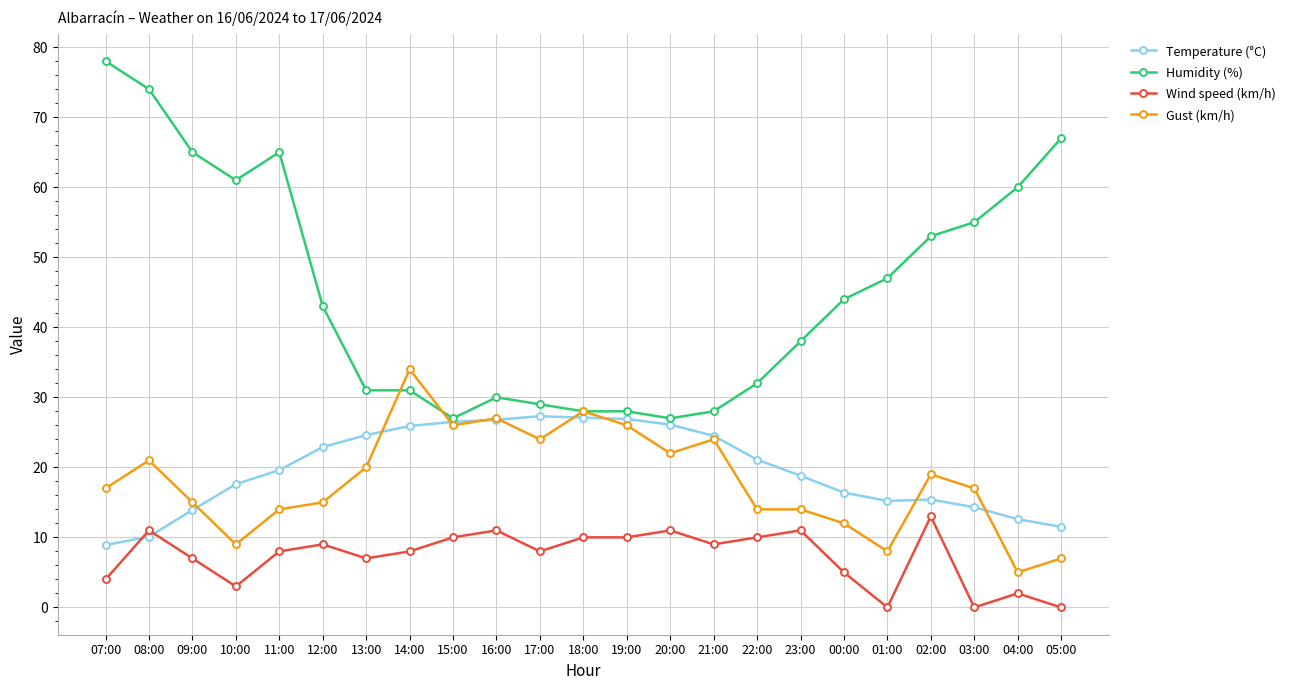

Does the chart have visible grid lines?

Yes